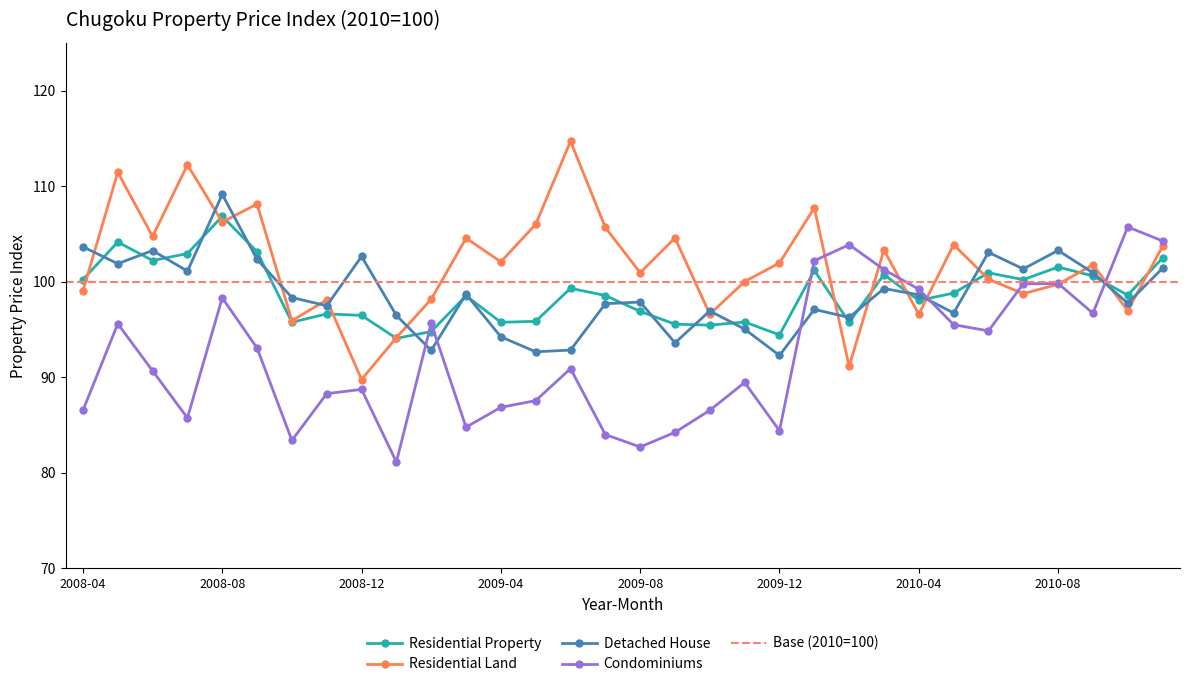

Where is Residential Property nearest to the value 100?

2010-07